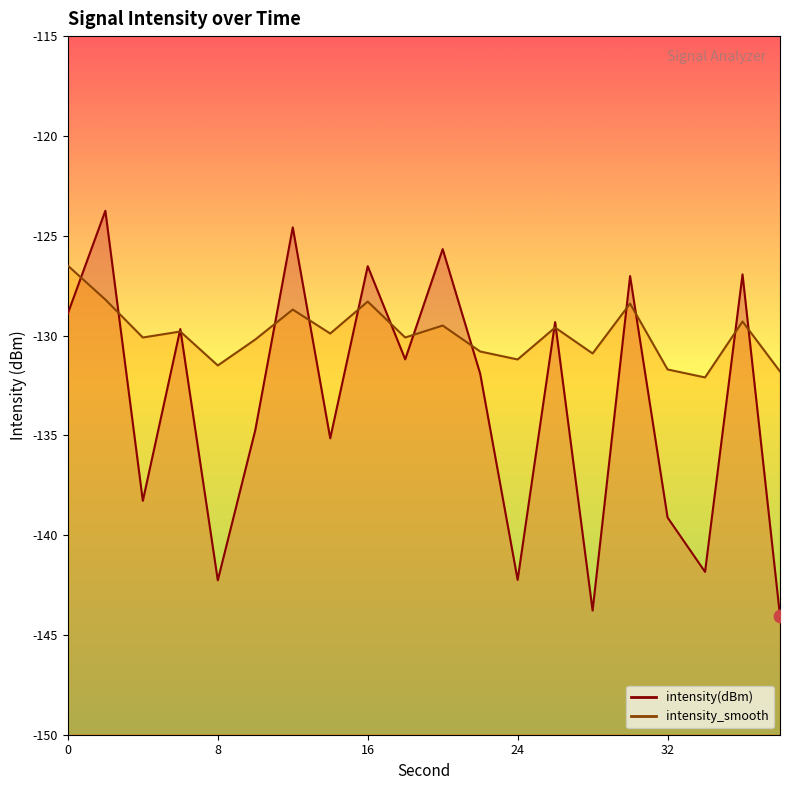

What are all the series names shown in the legend?

intensity(dBm), intensity_smooth